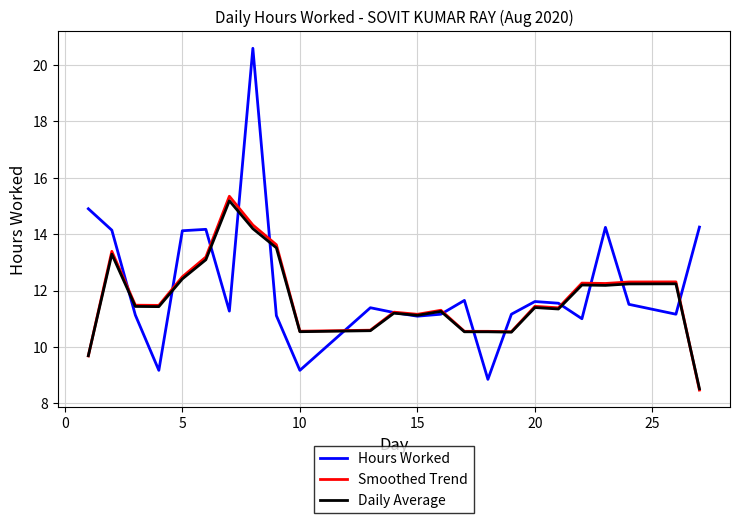

Which series has the largest range (max minus min)?

Hours Worked